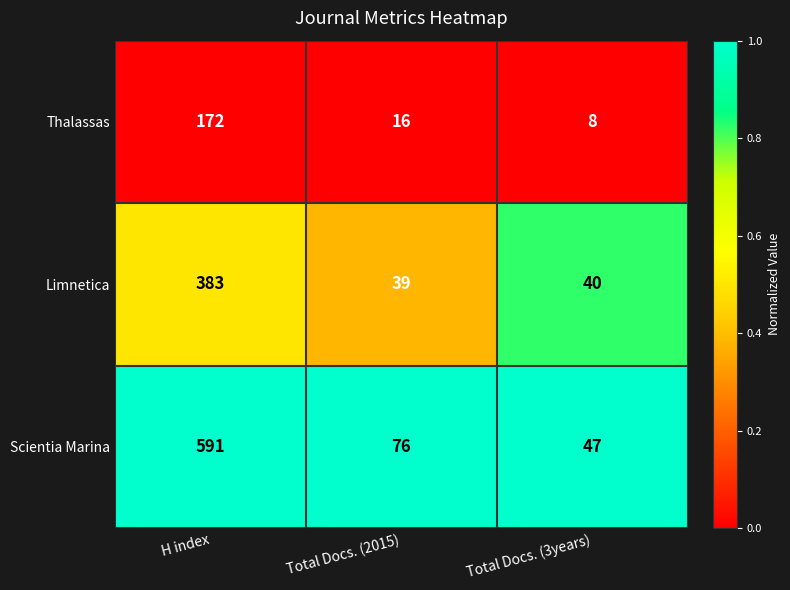

At which category is the sum across all series the highest?

H index